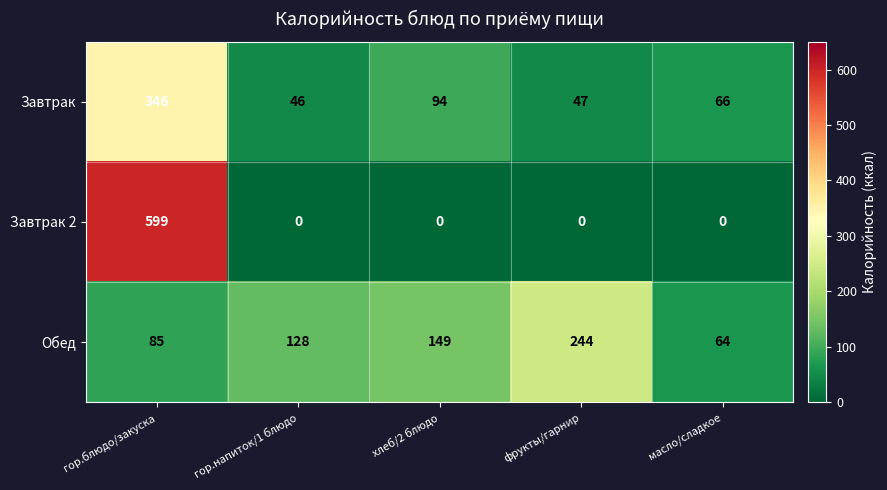

How many categories are shown in the chart?

5